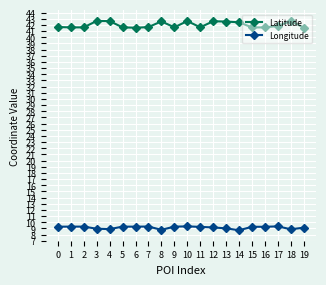

What is the average value of the Longitude series?

9.1